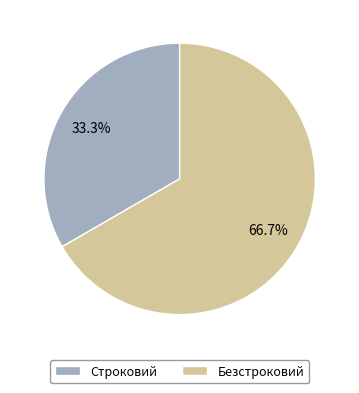

Do Безстроковий and Строковий together represent more than half of the pie?

Yes